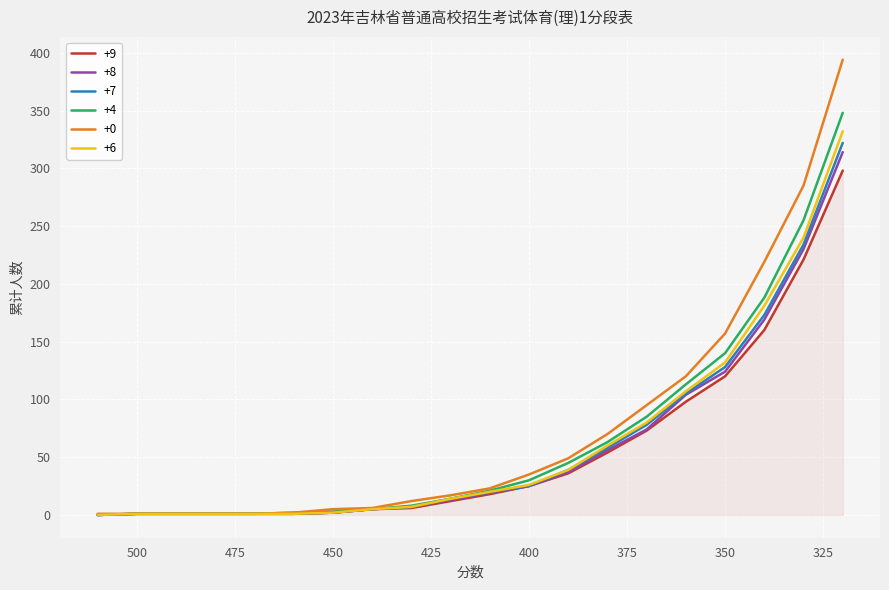

How many values in the +7 series are below 20?

10